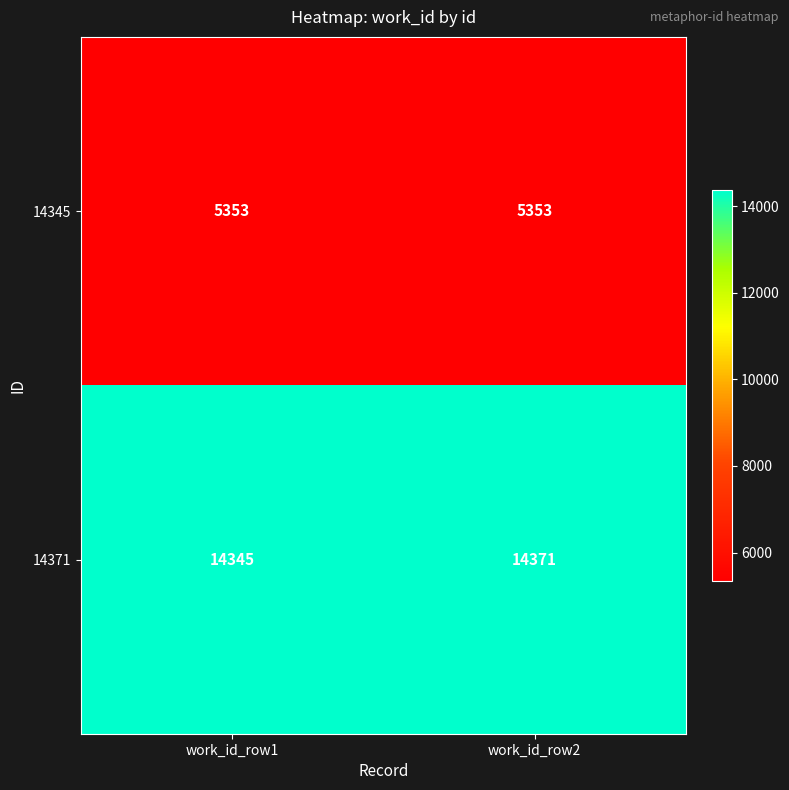

Reading right to left, transcribe all the data shown in this chart.

14345: 5353	5353
14371: 14371	14345